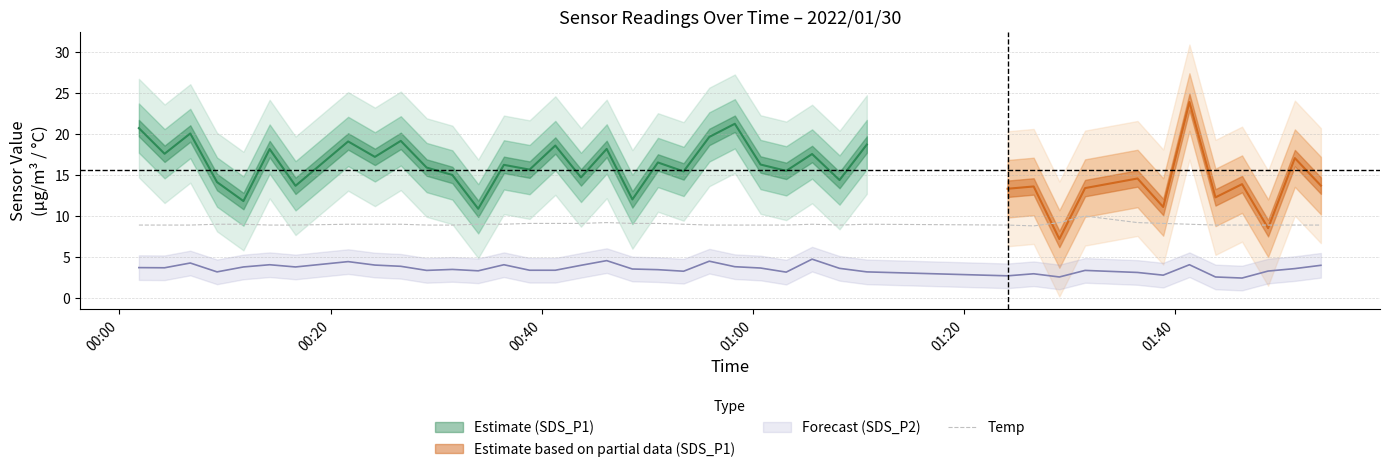

What is the lowest value of the Temp series?

8.8